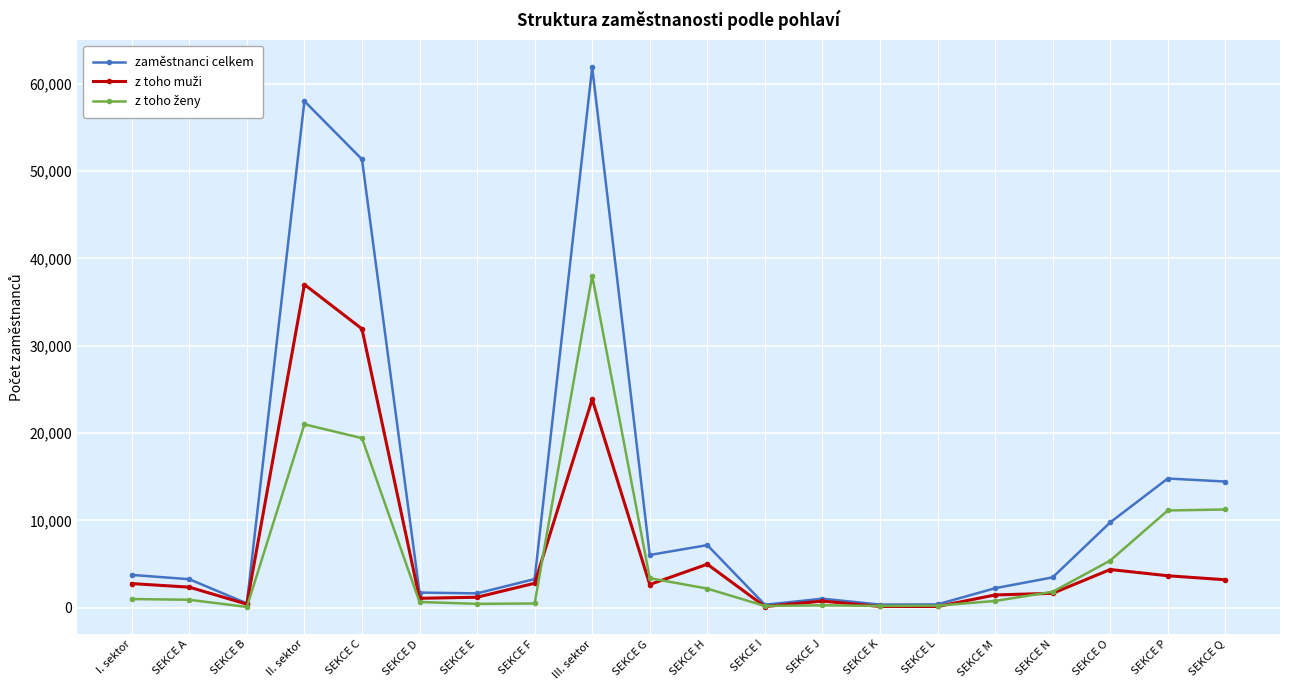

The value of zaměstnanci celkem at SEKCE H is 9644. True or false?

False